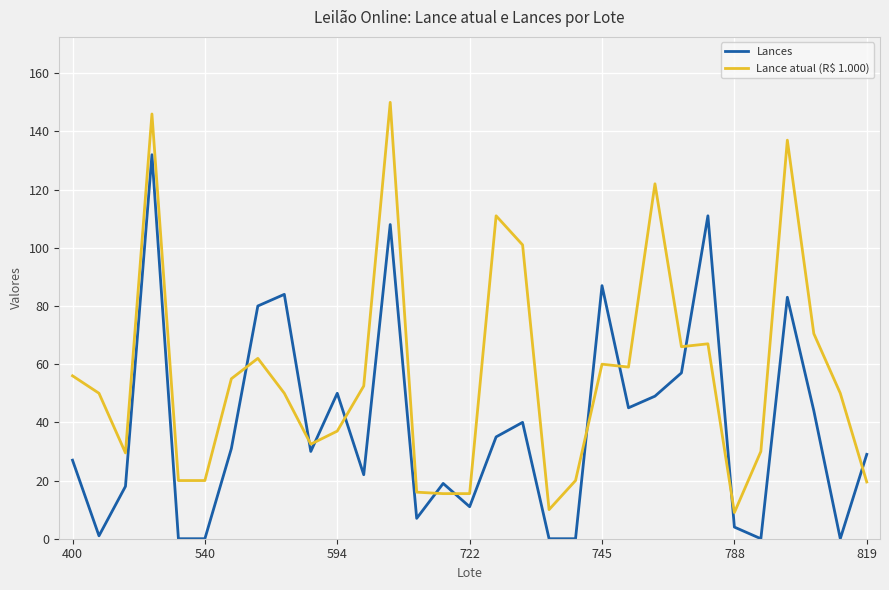

What is the difference between the maximum and minimum values in the Lance atual (R$ 1.000) series?

141.0